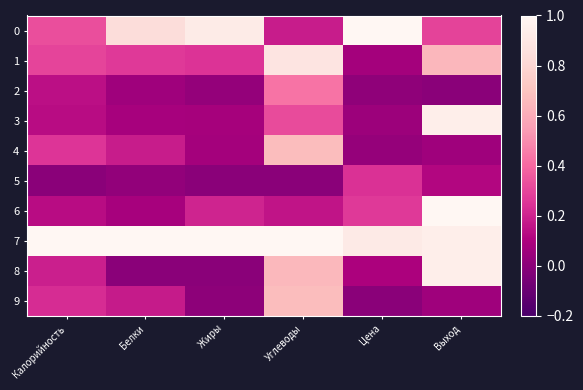

At which category is the sum across all series the highest?

Выход